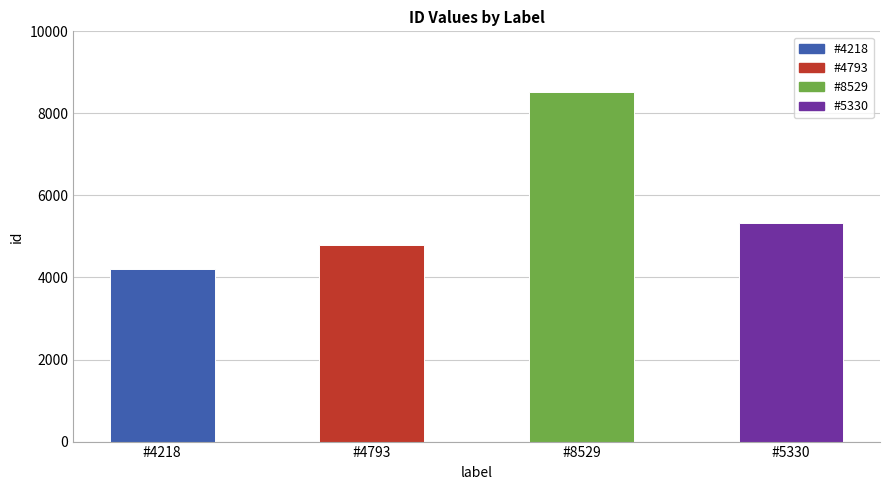

Rank the categories by value from highest to lowest.

#8529, #5330, #4793, #4218